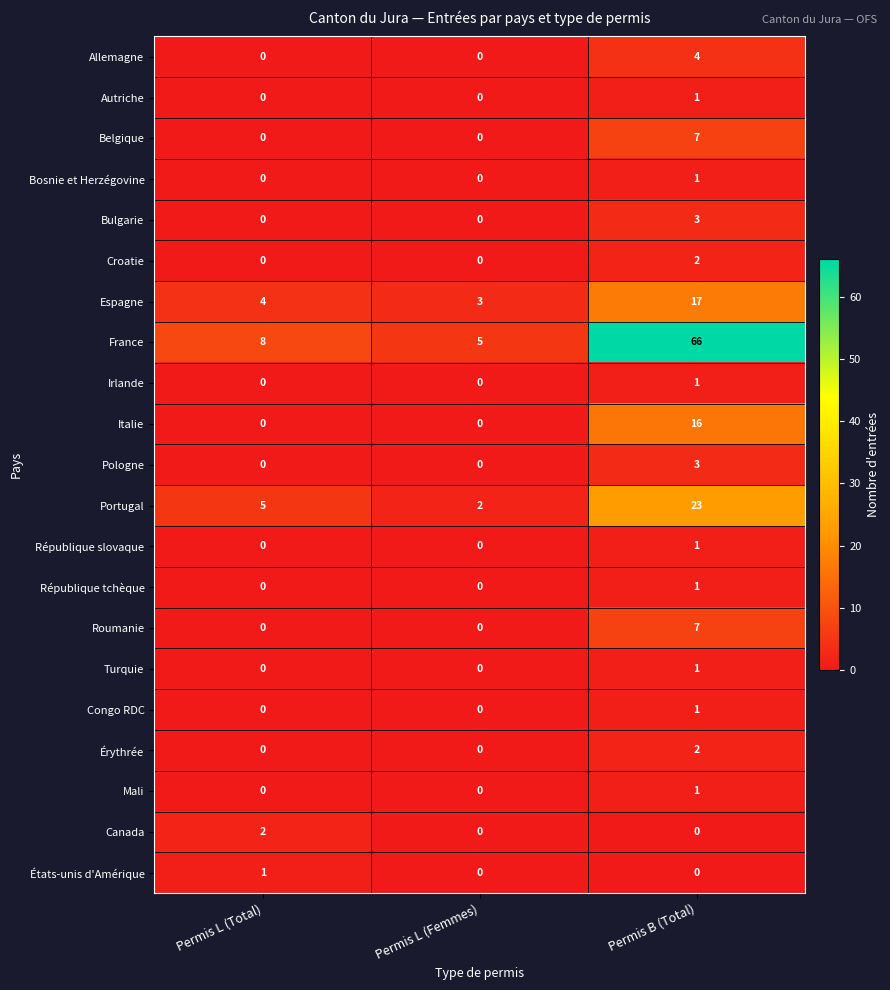

Rank the categories by Espagne value from lowest to highest.

Permis L (Femmes), Permis L (Total), Permis B (Total)